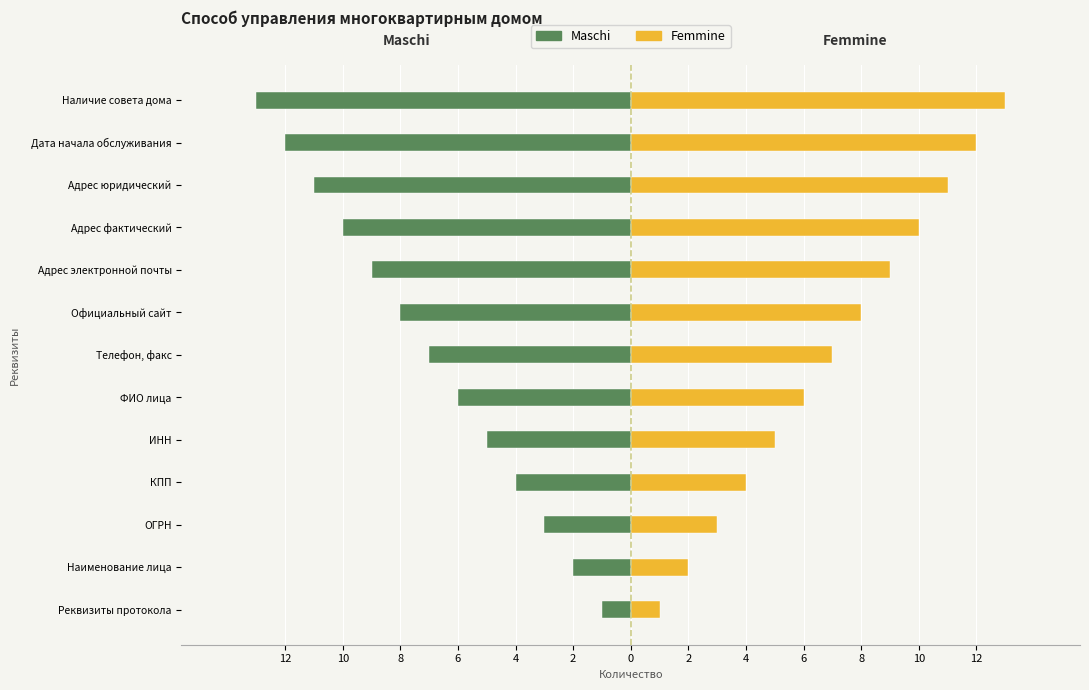

Between ОГРН and ИНН, which series saw the biggest shift?

Maschi